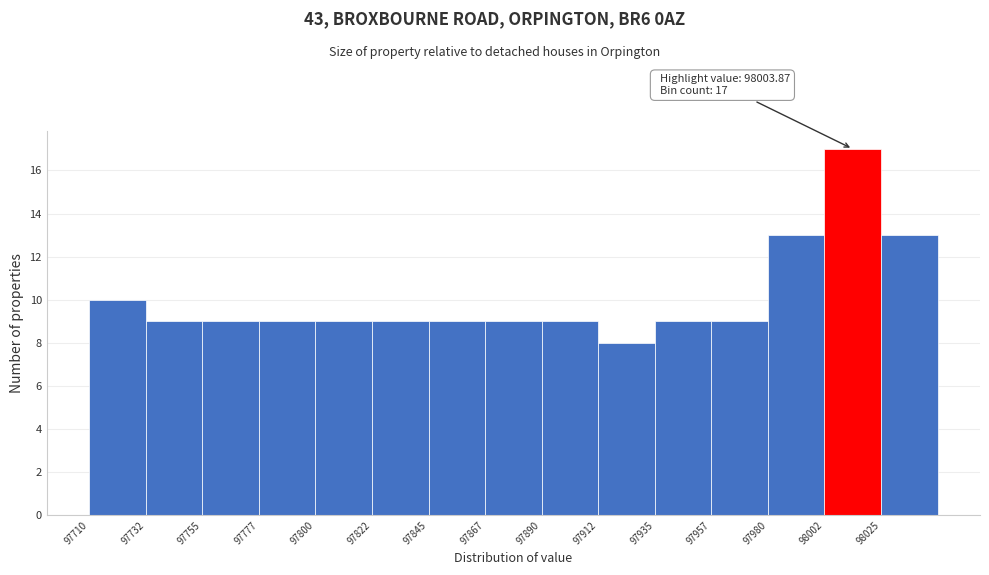

Over which range of the x-axis is the bar tallest?

98005 to 98025